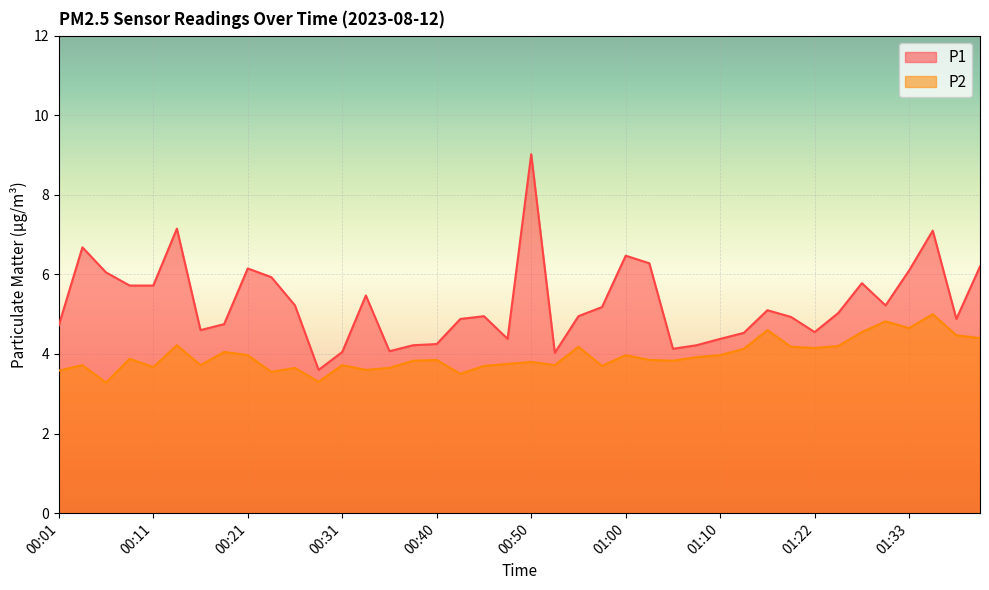

True or false: P1 and P2 cross at least once.

False